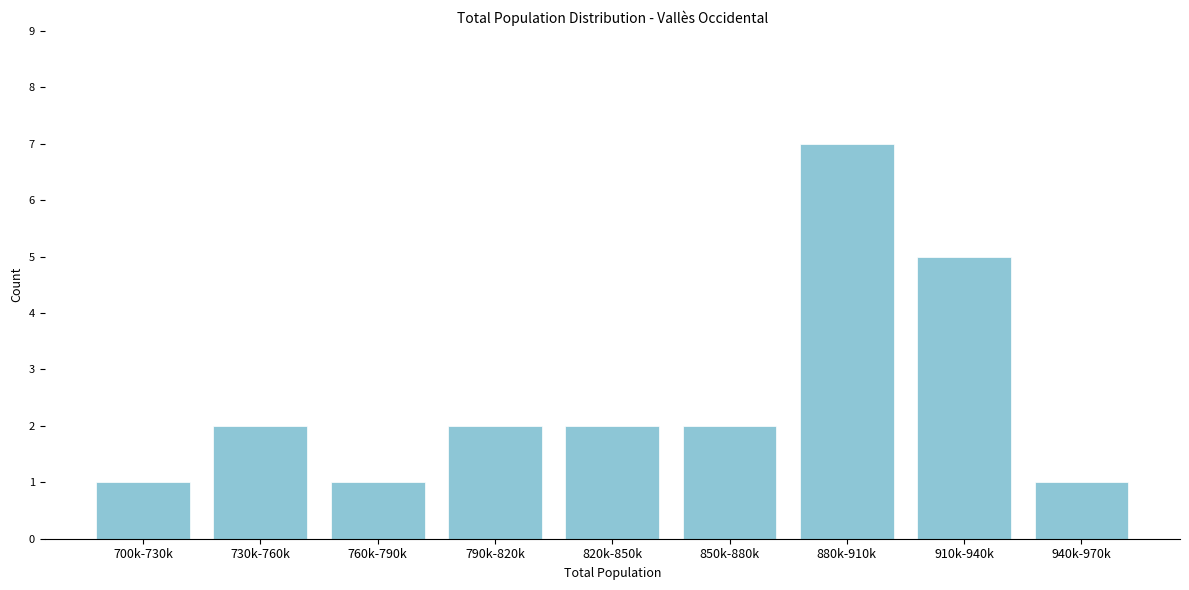

Reading right to left, extract all data points from this chart.

940k-970k=1	910k-940k=5	880k-910k=7	850k-880k=2	820k-850k=2	790k-820k=2	760k-790k=1	730k-760k=2	700k-730k=1